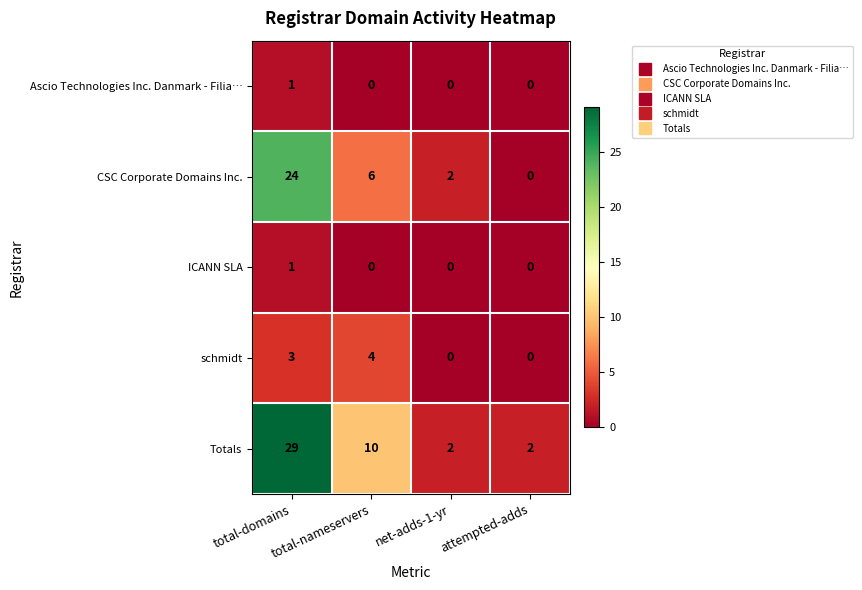

Which series has the largest total across all categories?

Totals